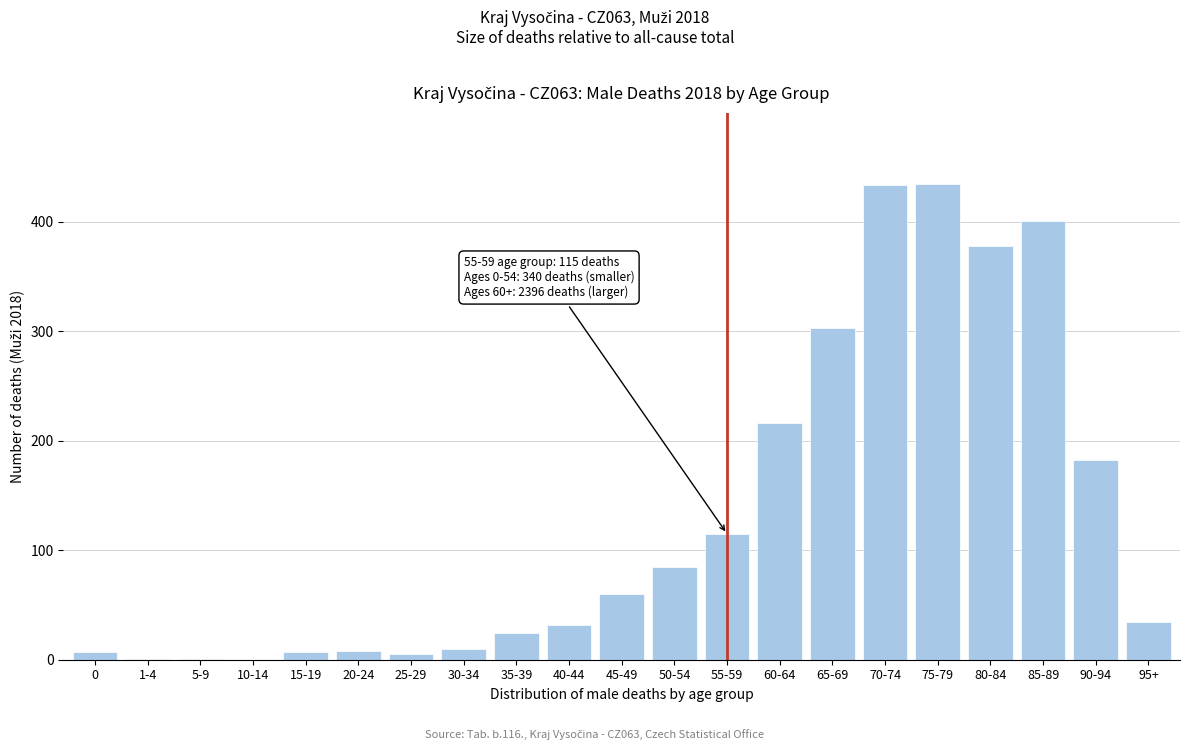

What is the greatest value displayed?

434